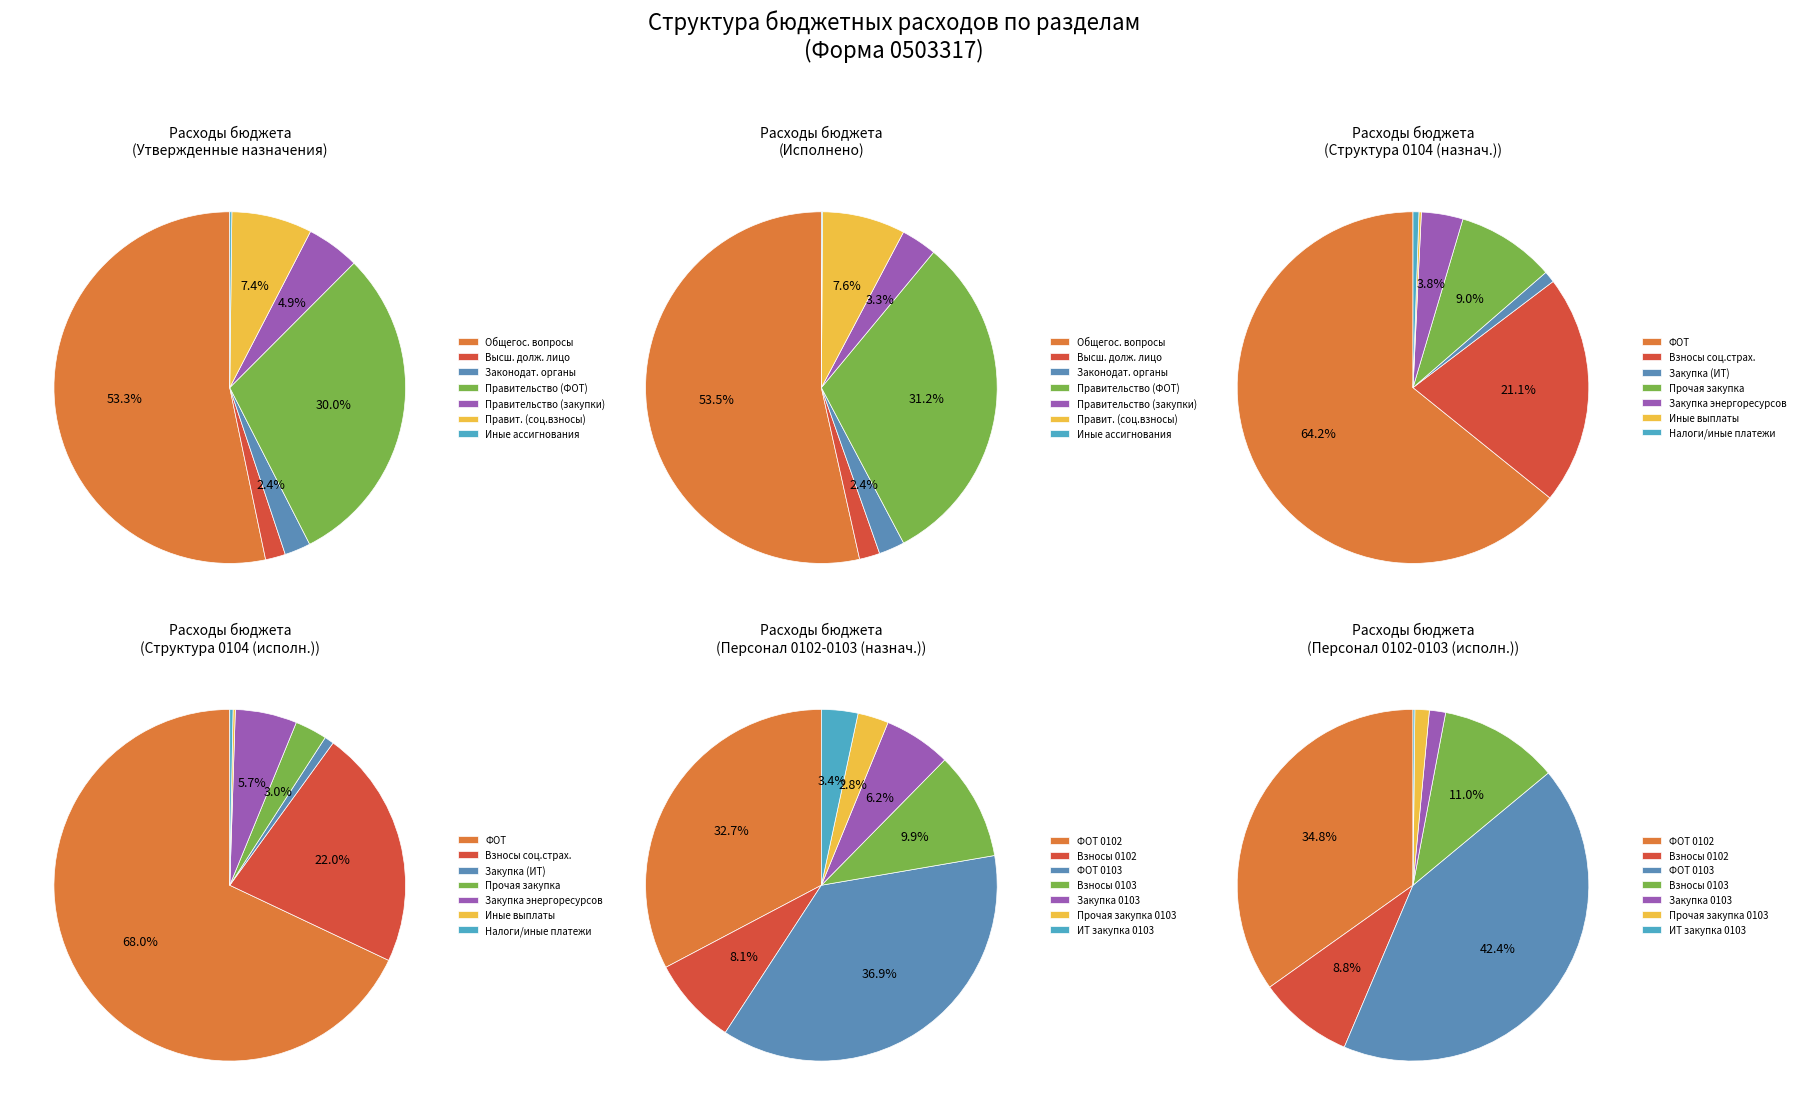

What is the ratio of the value at Функционирование Правительства to the value at Функционирование высшего должностного лица?

19.0